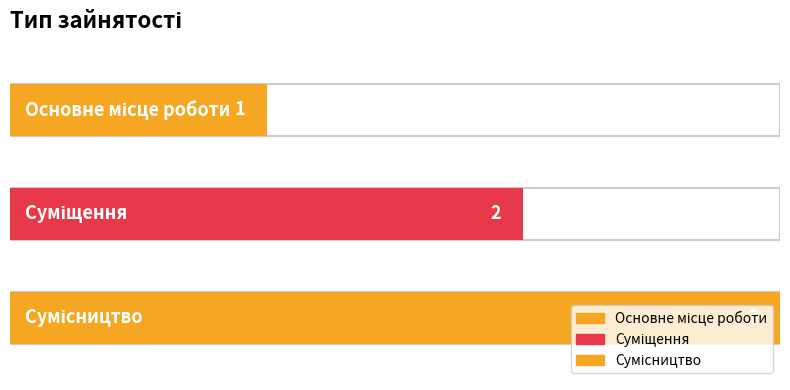

What position from the right is Сумісництво?

1